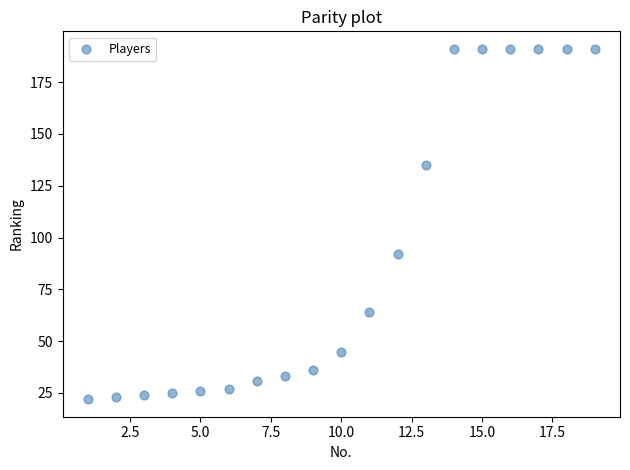

What Y value in the scatter plot is closest to 106?

92